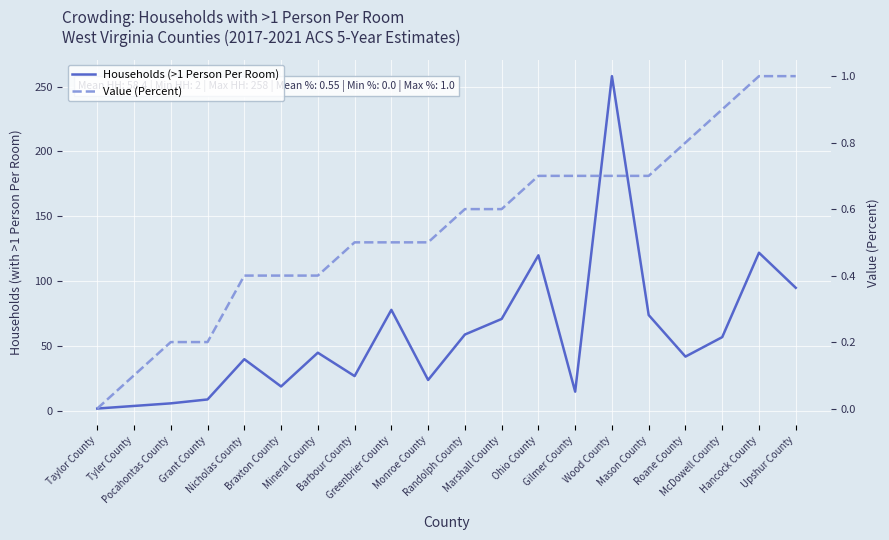

Reading left to right, what are all the values shown in this chart?

Households (>1 Person Per Room): 2.0	4.0	6.0	9.0	40.0	19.0	45.0	27.0	78.0	24.0	59.0	71.0	120.0	15.0	258.0	74.0	42.0	57.0	122.0	95.0
Value (Percent): 0.0	0.1	0.2	0.2	0.4	0.4	0.4	0.5	0.5	0.5	0.6	0.6	0.7	0.7	0.7	0.7	0.8	0.9	1.0	1.0